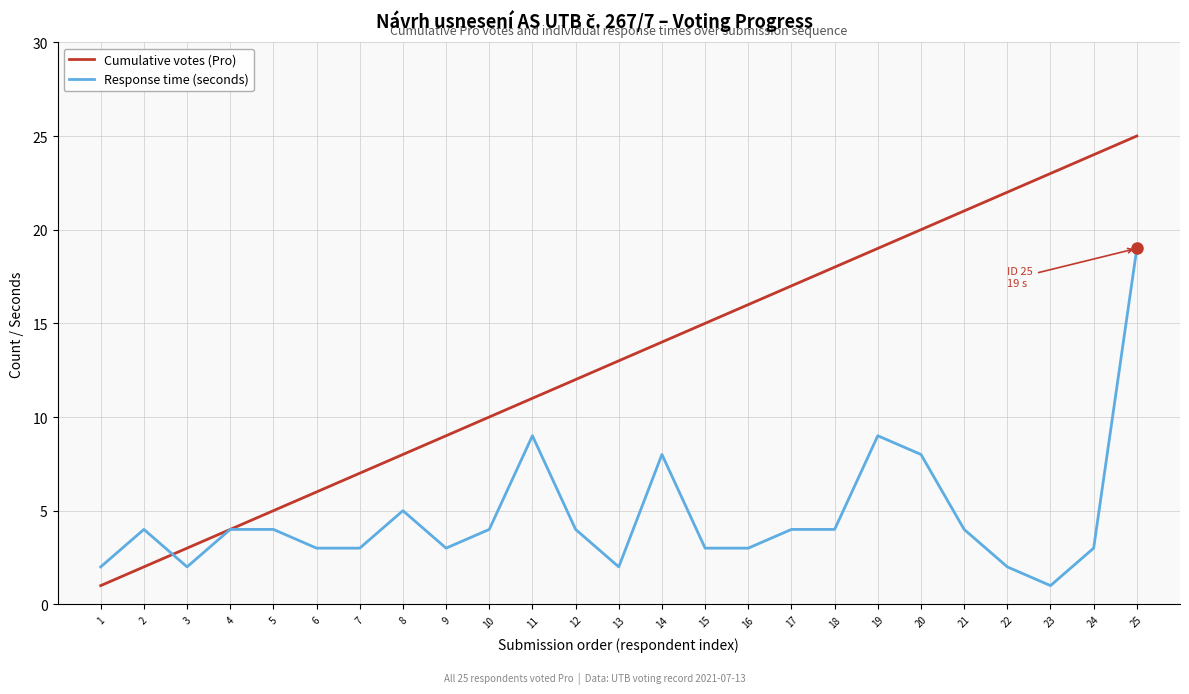

True or false: Cumulative votes (Pro) has a value of 21 at 15.

False